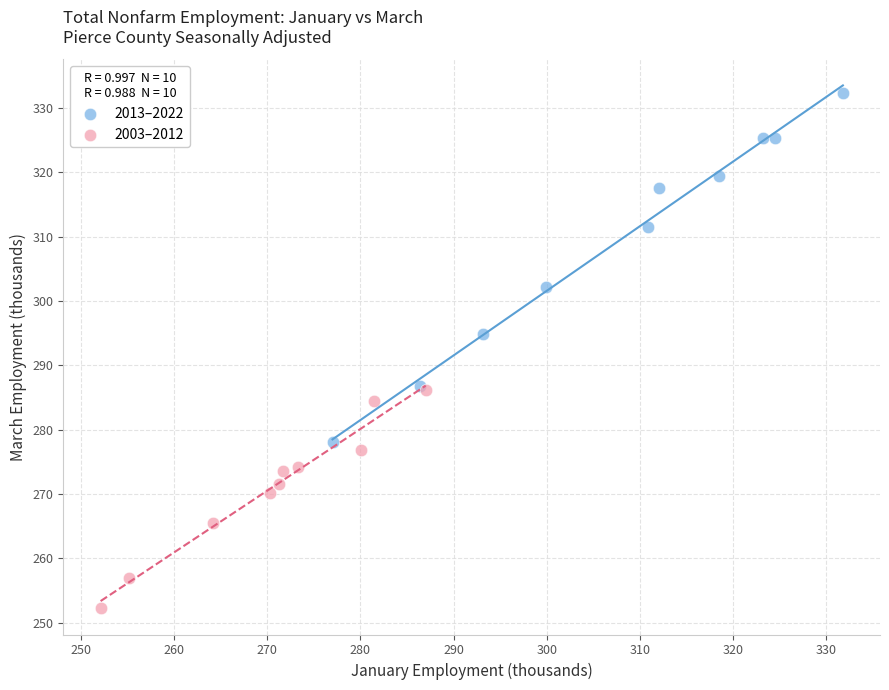

Which series has the widest spread of Y values?

2013–2022